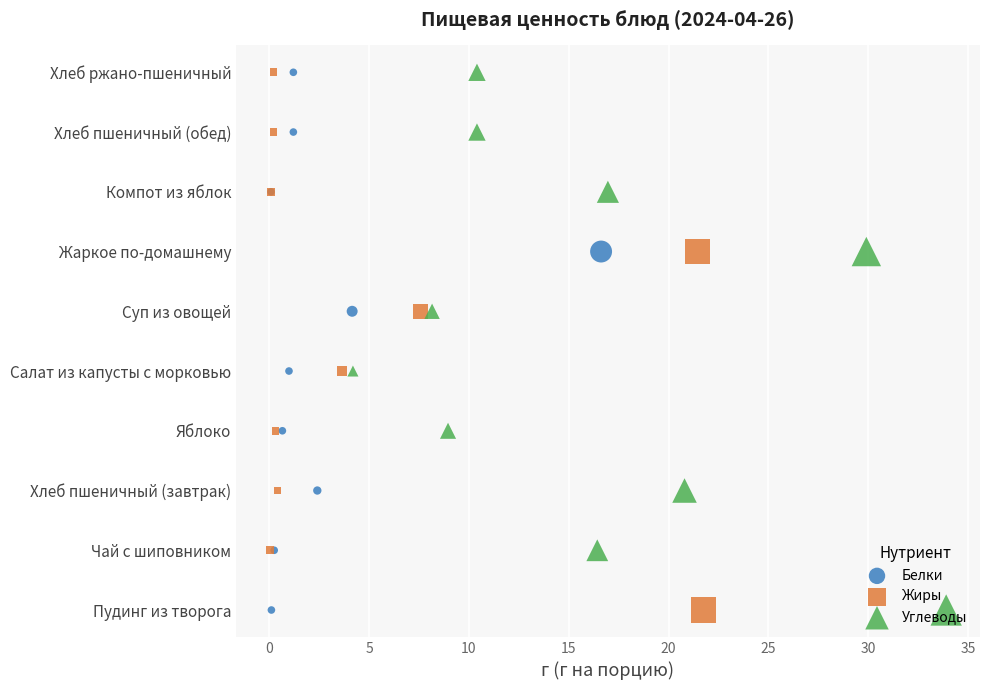

What are all the series names shown in the legend?

Белки, Жиры, Углеводы